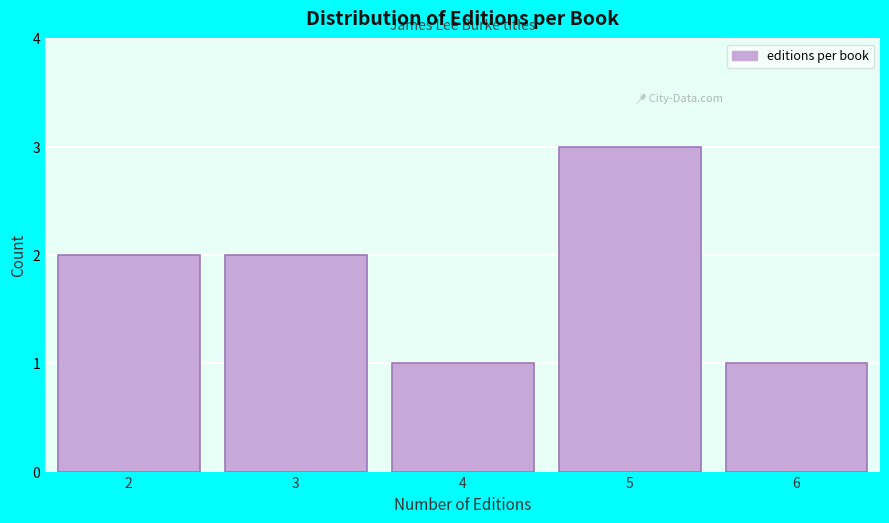

Reading left to right, list every bar in this chart as the range it spans on the x-axis followed by its height. The values are not printed on the chart, so give them approximately, as read against the axis.

1.5 to 2.5: 2
2.5 to 3.5: 2
3.5 to 4.5: 1
4.5 to 5.5: 3
5.5 to 6.5: 1